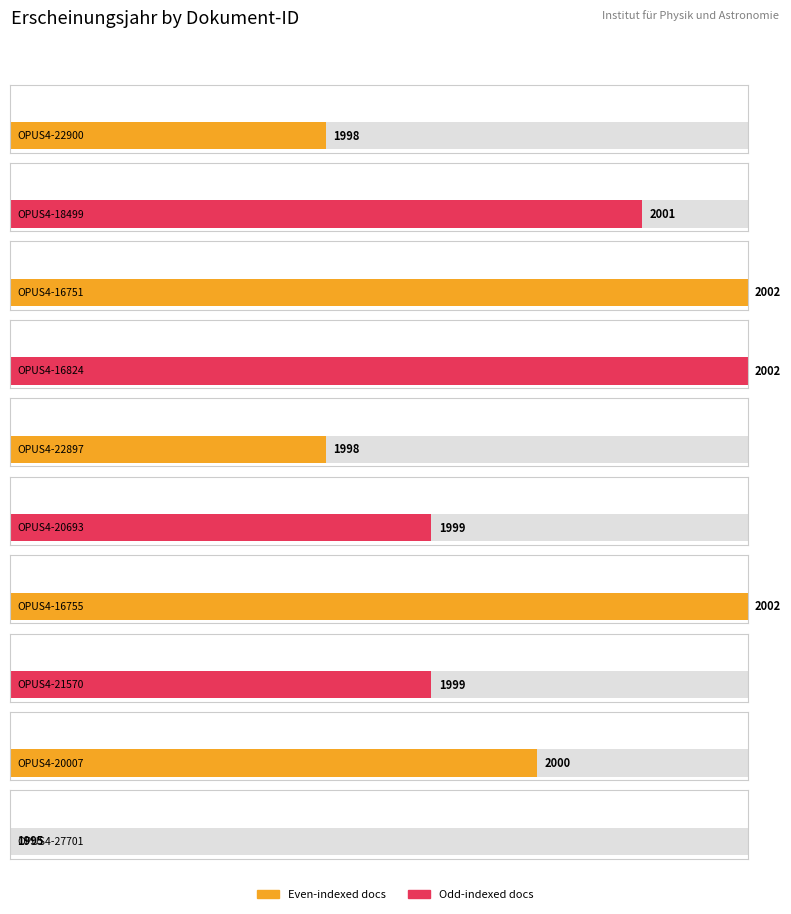

What is the label of the 5th bar from the left?

OPUS4-22897